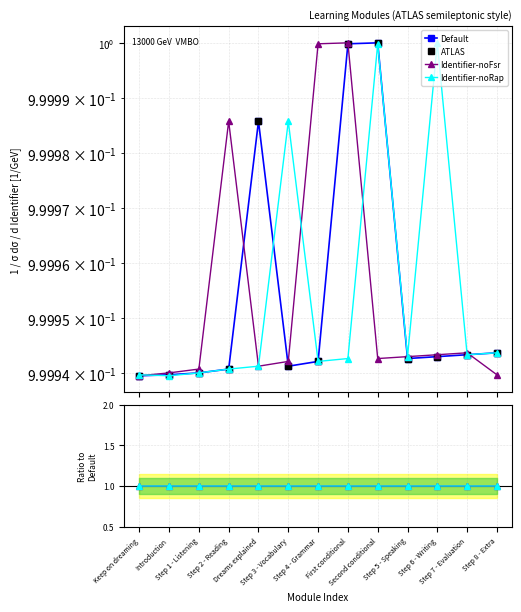

True or false: Identifier-noFsr has a value of 0.3 at Second conditional.

False